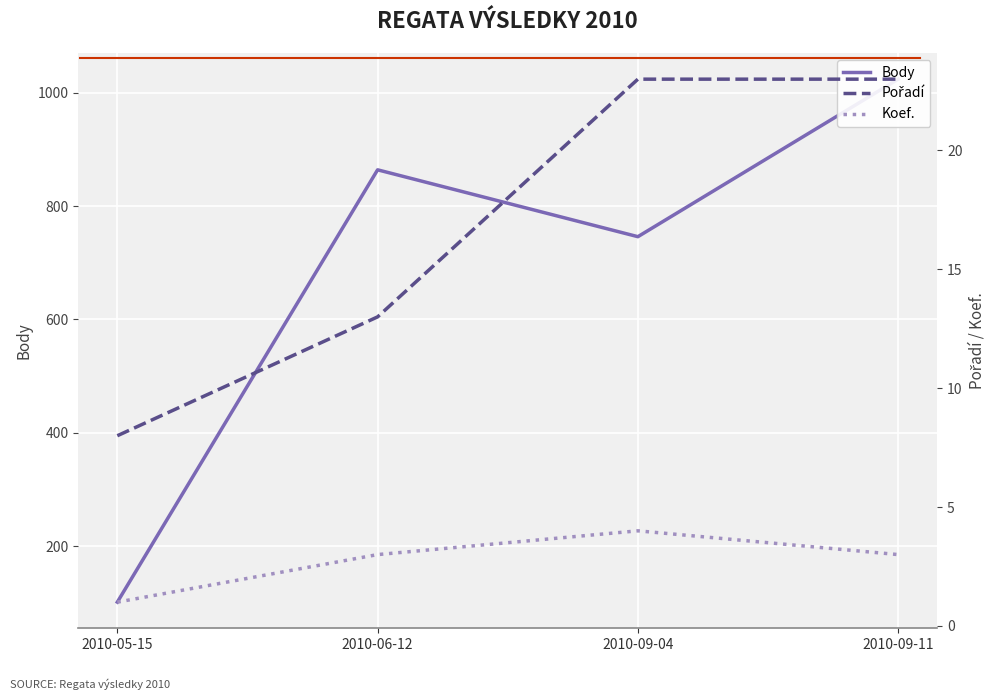

At 2010-09-11, list the series in order from largest to smallest.

Body, Pořadí, Koef.